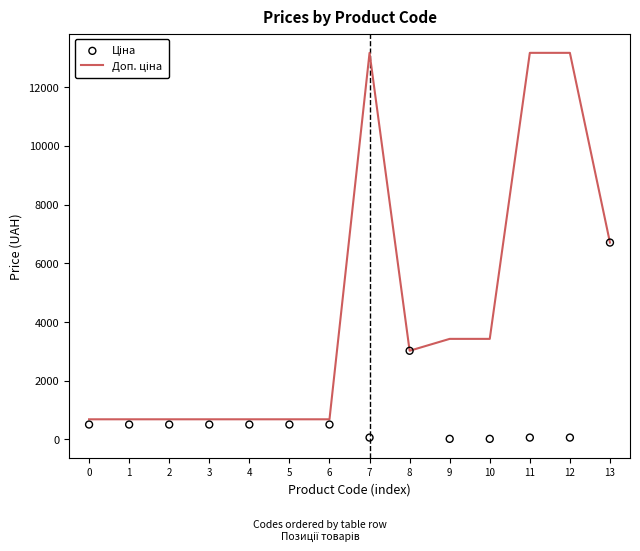

Which series reaches the maximum Y coordinate?

Доп. ціна